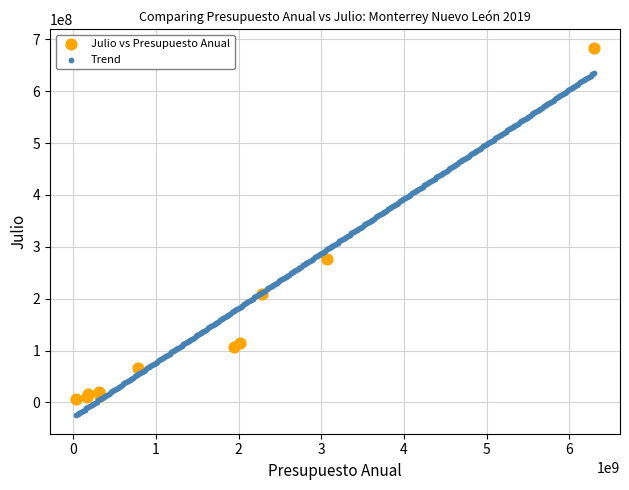

Which series contains the lowest Y value?

Trend